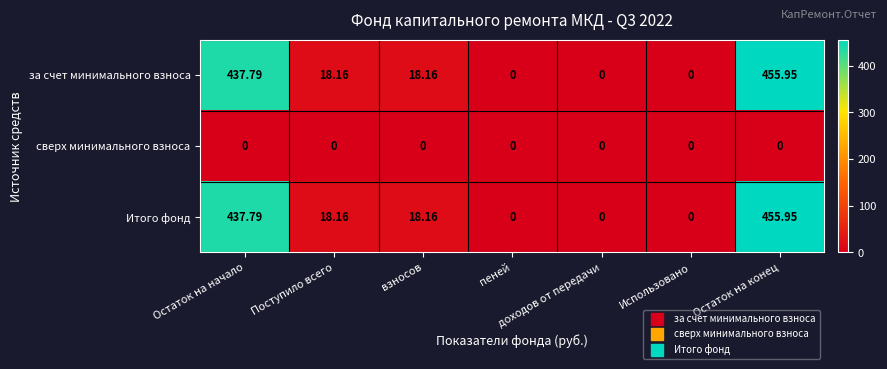

At how many categories does at least one series exceed 68?

2